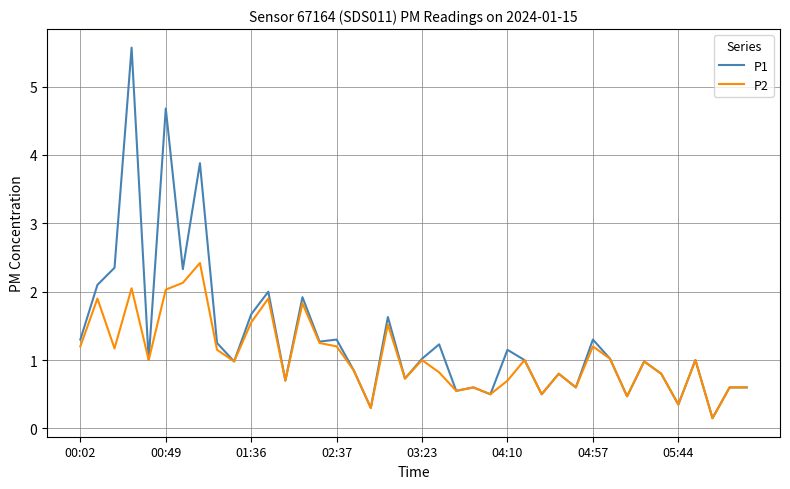

What is the highest value of the P1 series?

5.6